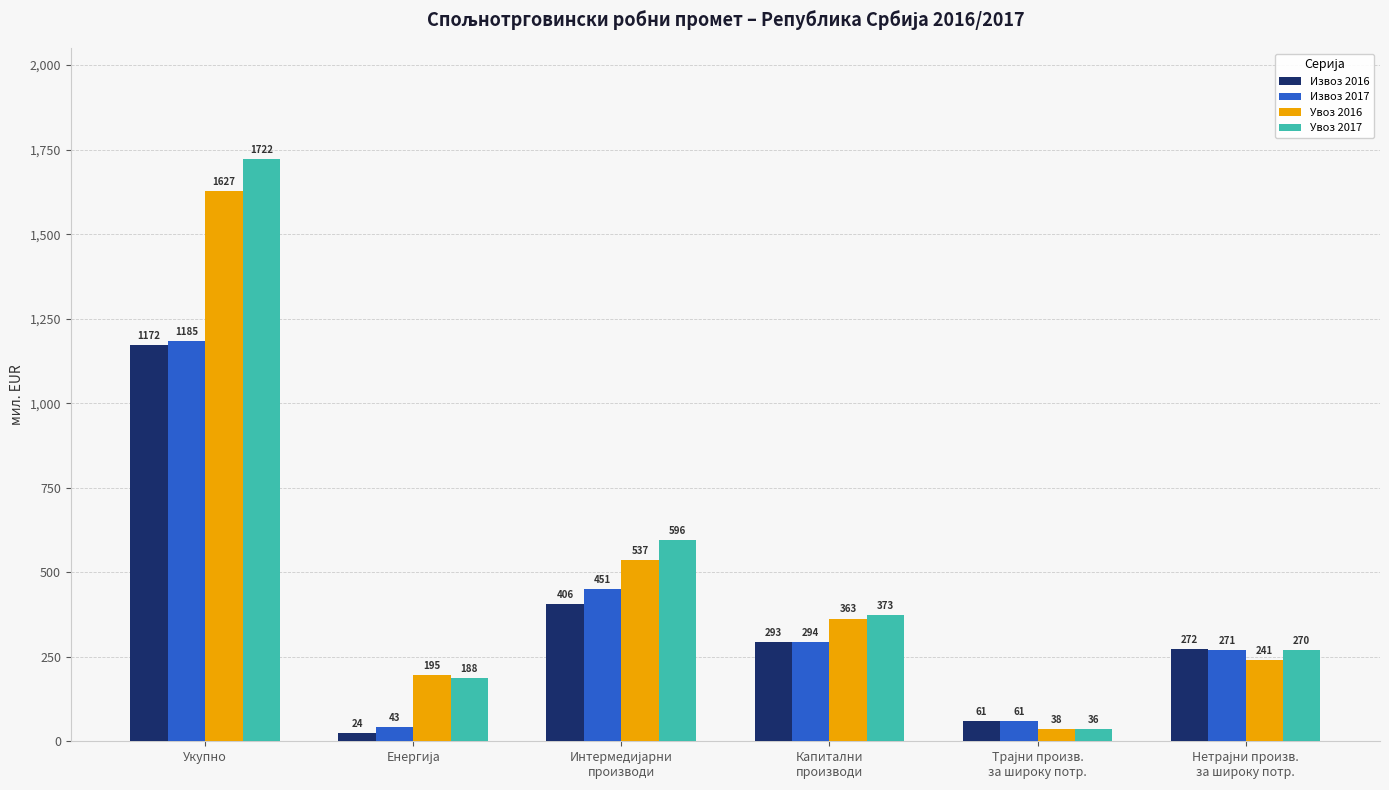

At which category is the sum across all series the highest?

Укупно